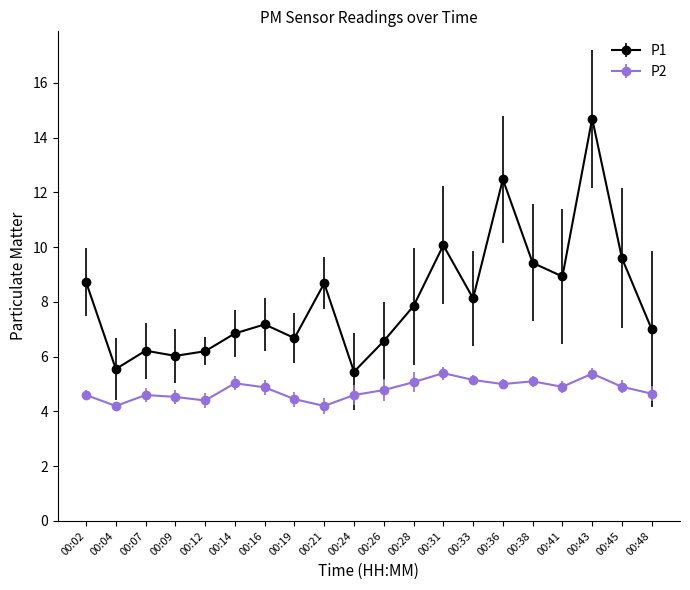

What is the value of the P1 point at the 16th from the left?

9.4